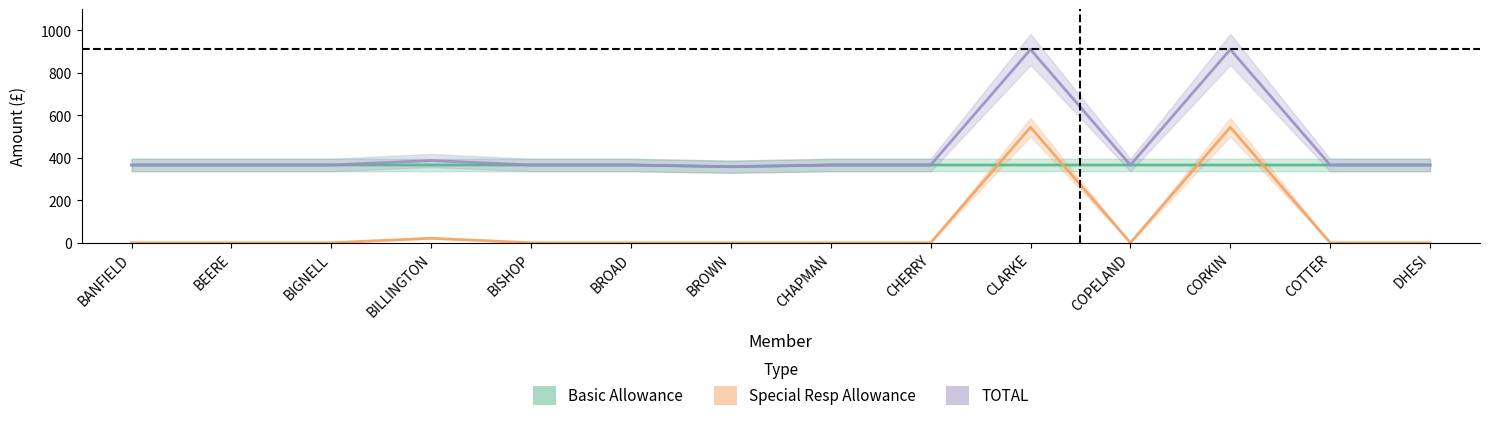

What position from the left is CHERRY?

9